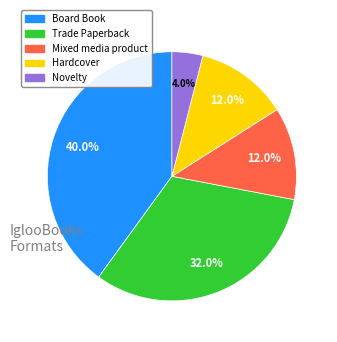

Is there any slice that represents more than half of the pie?

No